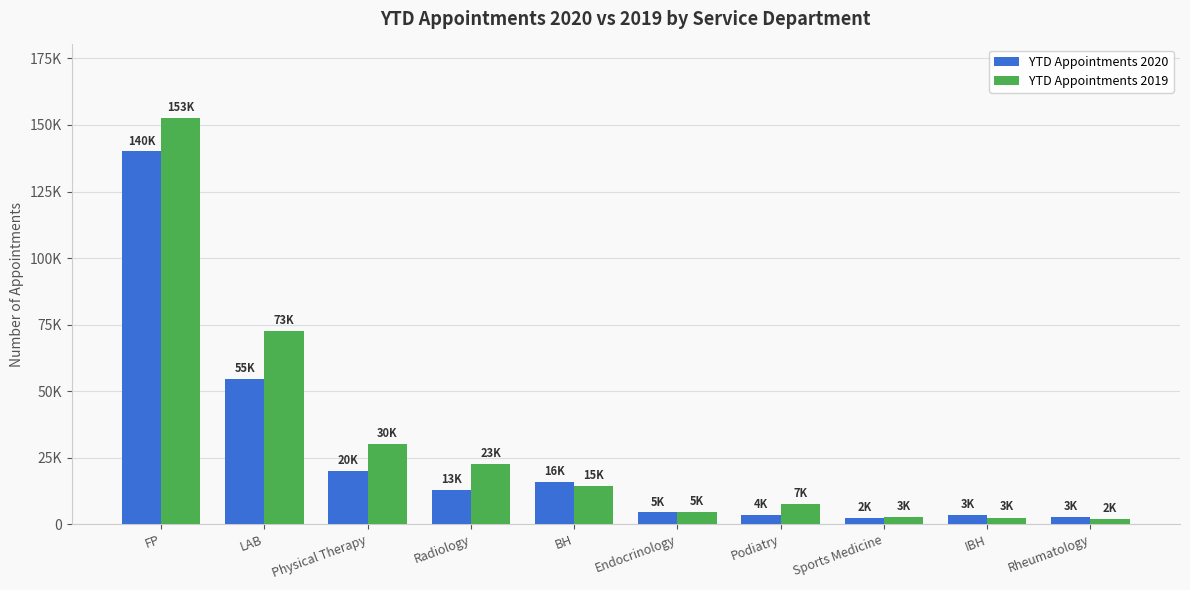

At which category does the chart reach its minimum across all series?

Rheumatology